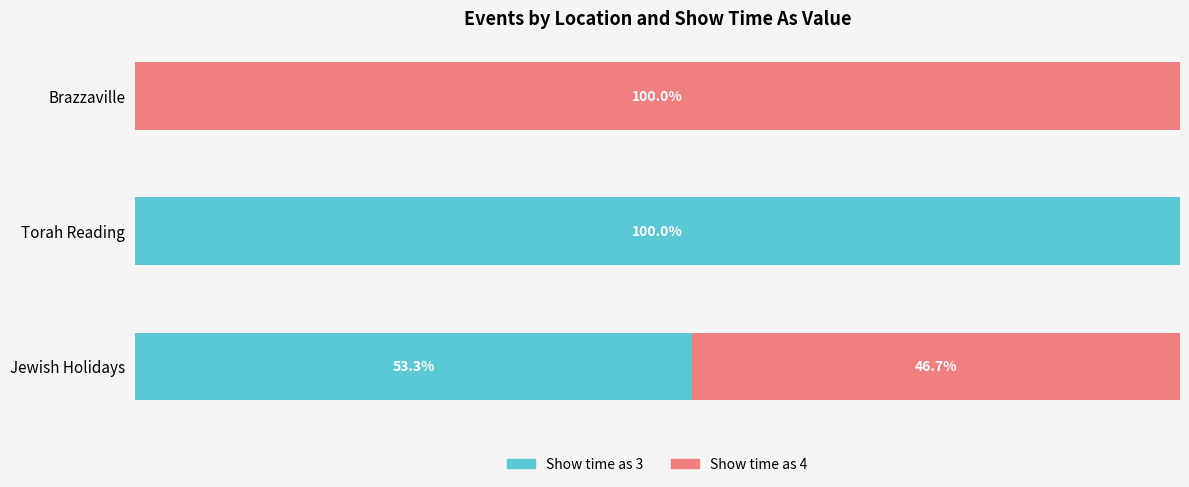

Where is Show time as 3 nearest to the value 50?

Jewish Holidays